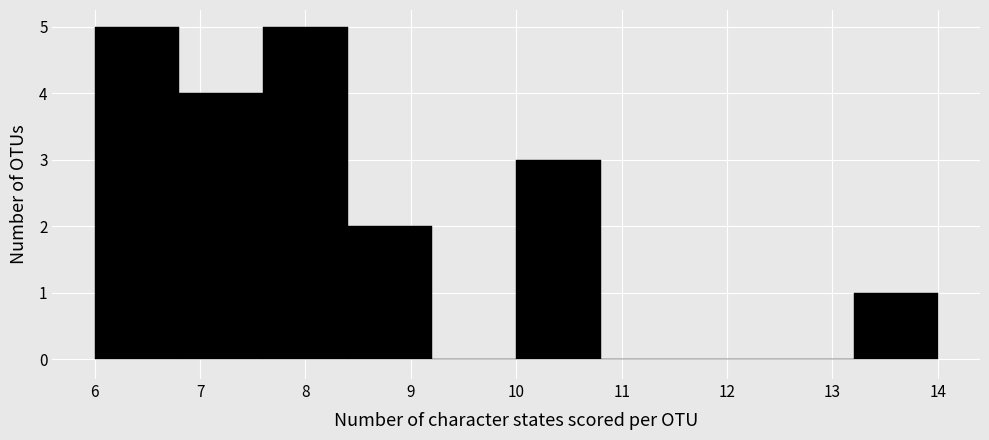

How tall is the bar that spans 6.8 to 7.6 on the x-axis? The values are not printed on the chart, so give them approximately, as read against the axis.

4